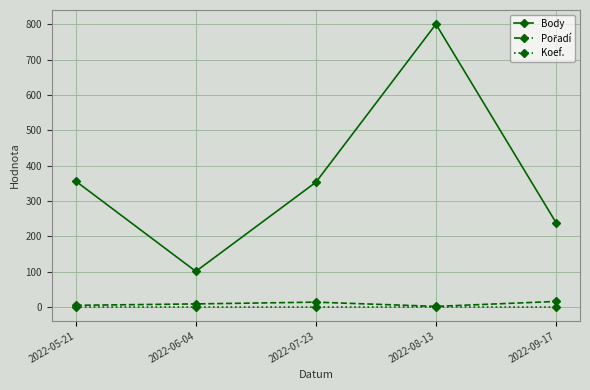

What is the label of the 3rd point from the left?

2022-07-23